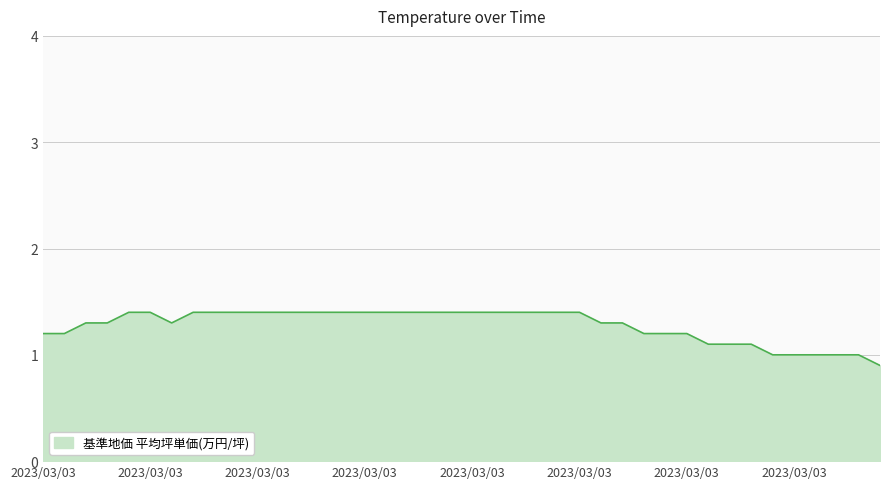

What is the difference between the maximum and minimum values?

0.5